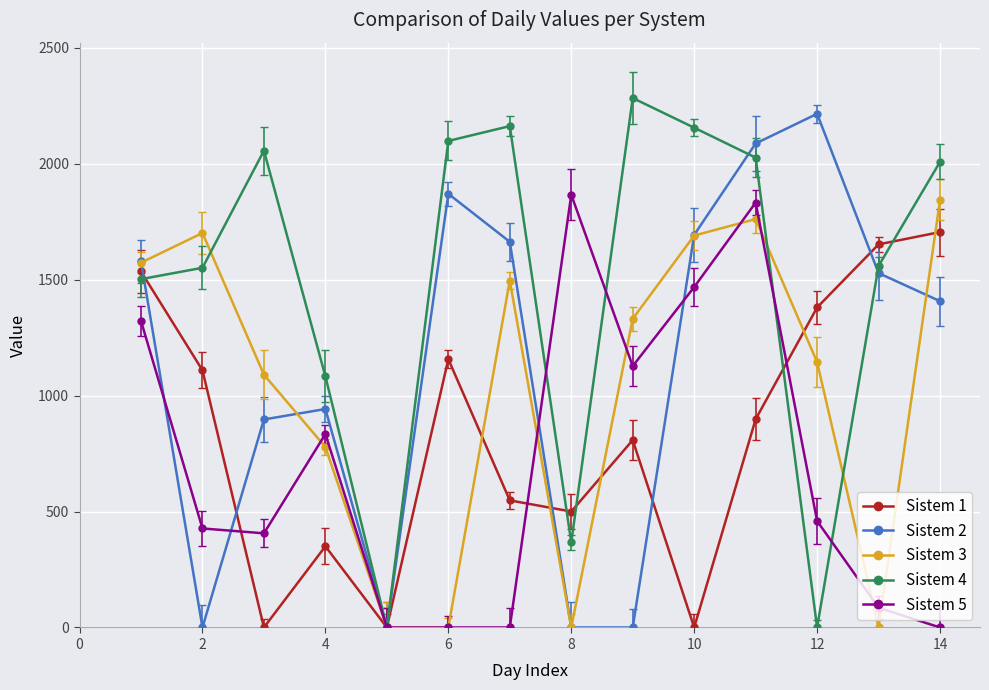

How many values in Sistem 3 are above zero?

10